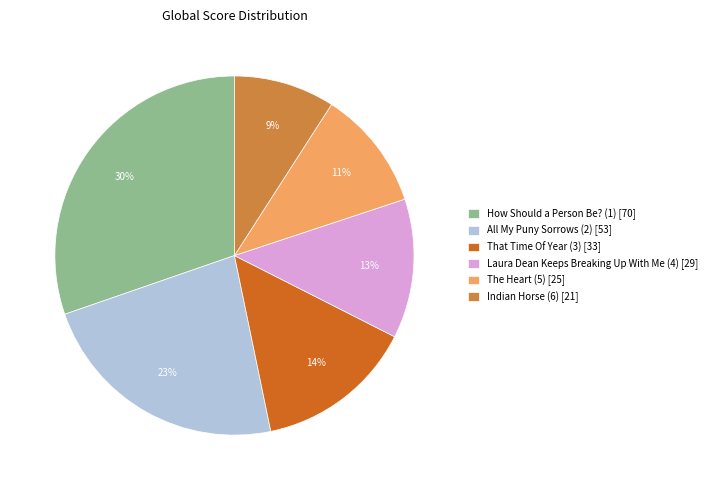

Approximately how many times larger is the value at The Heart (5) compared to That Time Of Year (3)?

0.8